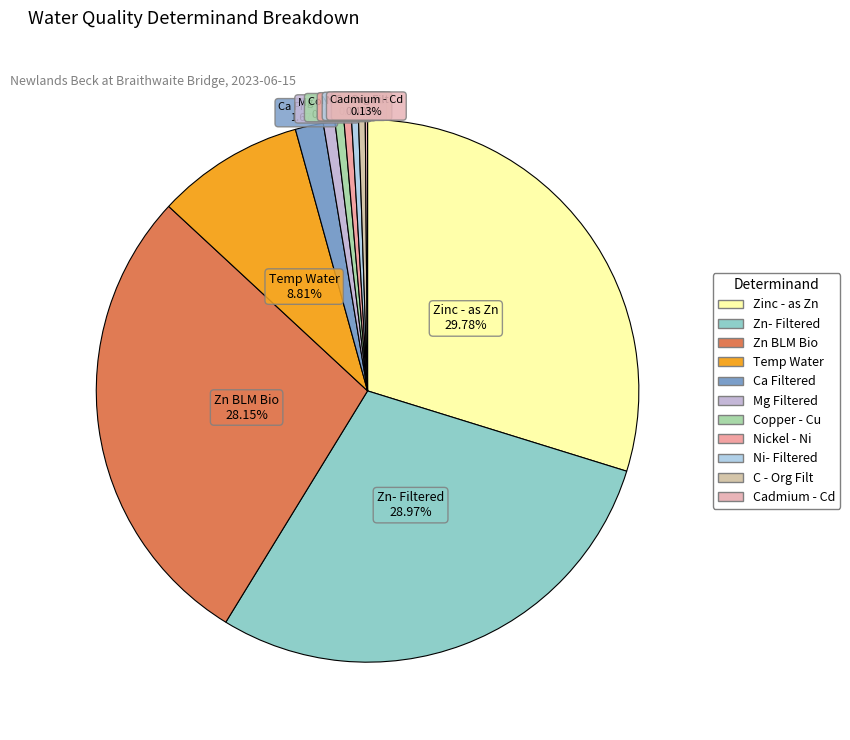

To the nearest percent, what portion does Temp Water represent?

9%